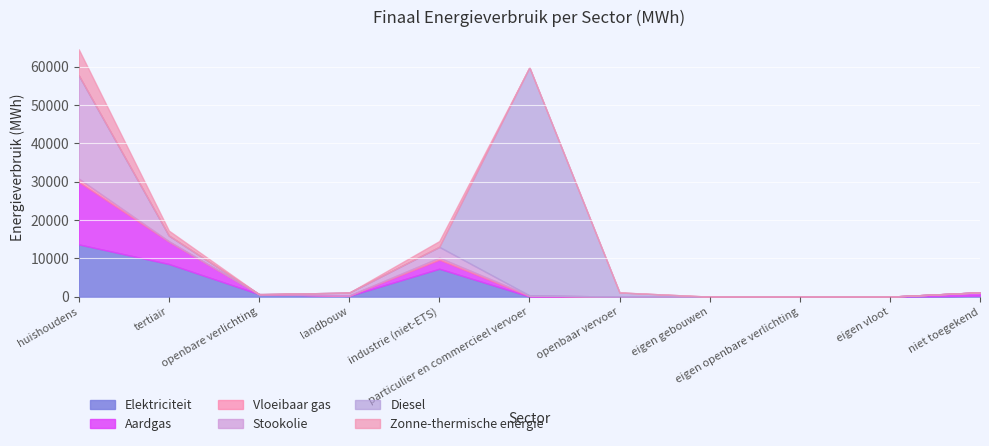

Reading right to left, extract all data points from this chart.

Elektriciteit: 253.7	0.0	0.0	0.0	0.0	35.8	7276.8	181.9	647.0	8515.3	13632.2
Aardgas: 877.1	0.0	0.0	0.0	0.0	120.1	2351.8	95.0	0.0	5837.4	16287.5
Vloeibaar gas: 0.0	0.0	0.0	0.0	0.0	170.4	538.5	5.3	0.0	108.0	881.0
Stookolie: 0.0	0.0	0.0	0.0	0.0	0.0	2820.0	757.8	0.0	1469.7	26949.7
Diesel: 0.0	0.0	0.0	0.0	1089.2	59542.8	0.0	0.0	0.0	0.0	0.0
Zonne-thermische energie: 0.0	0.0	0.0	0.0	0.0	0.0	1510.7	0.0	0.0	1295.0	6805.2